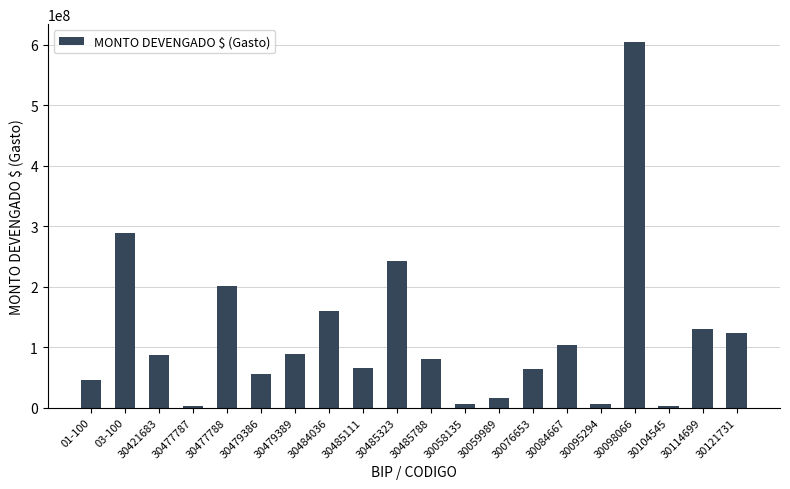

How many categories are shown in the chart?

20